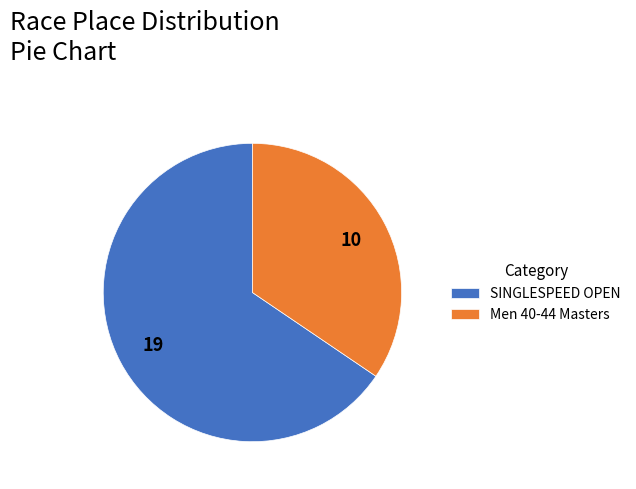

Combined, do Men 40-44 Masters and SINGLESPEED OPEN account for over 50%?

Yes